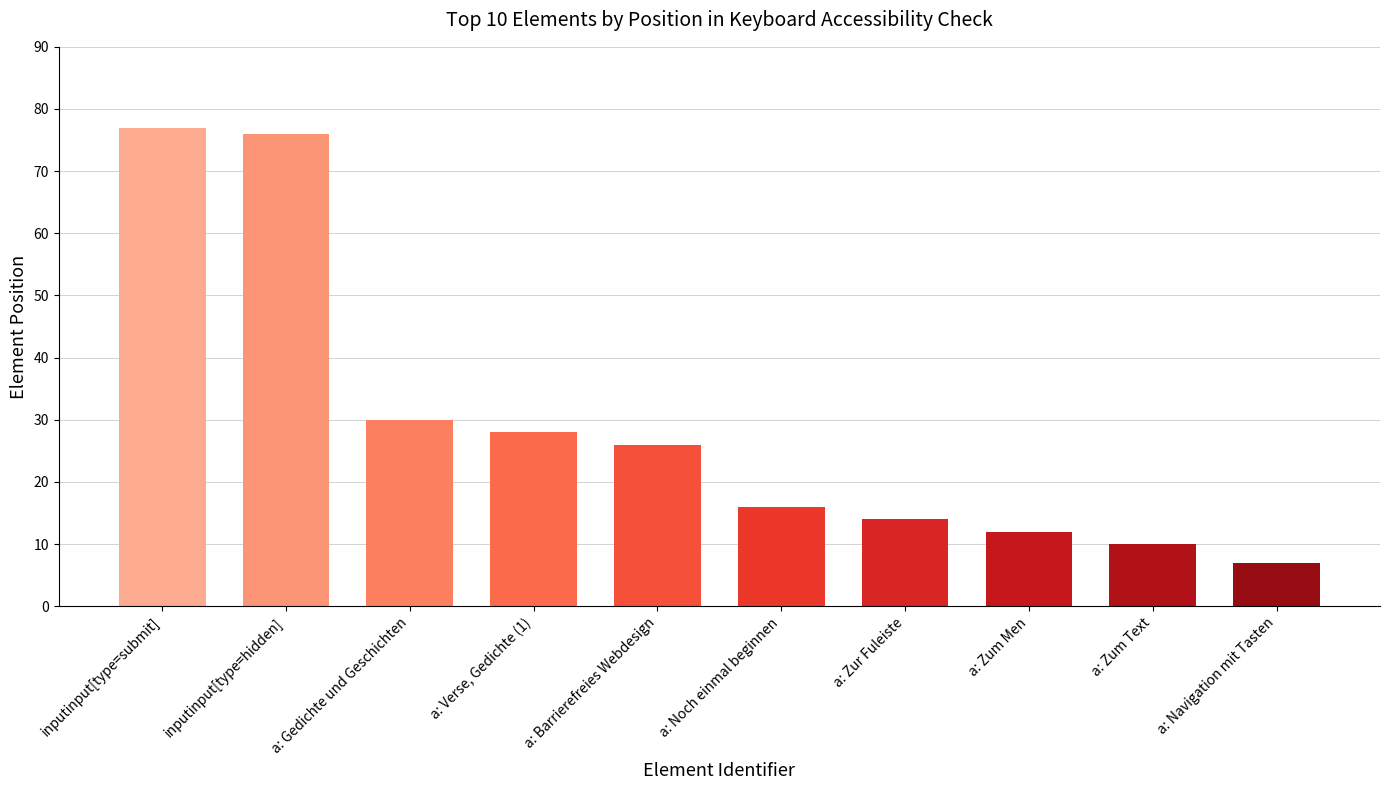

At which label does the data first exceed 26?

inputinput[type=submit]